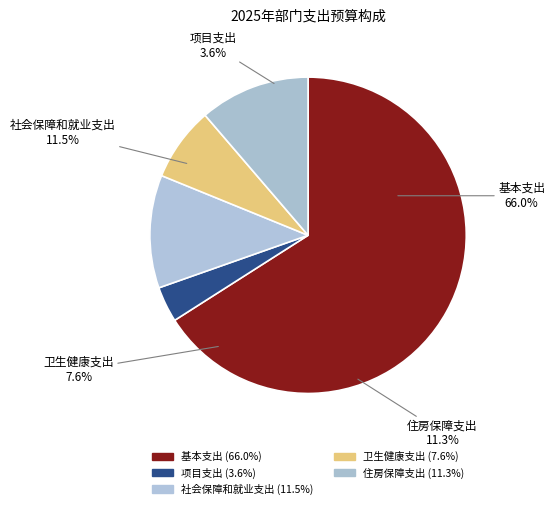

Is it true that 基本支出 is 66% of the pie?

True